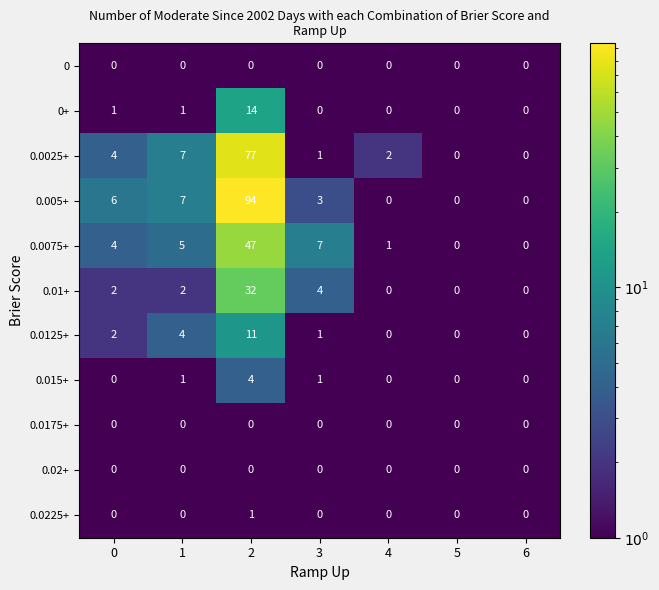

Which series has the widest spread of values?

0.005+